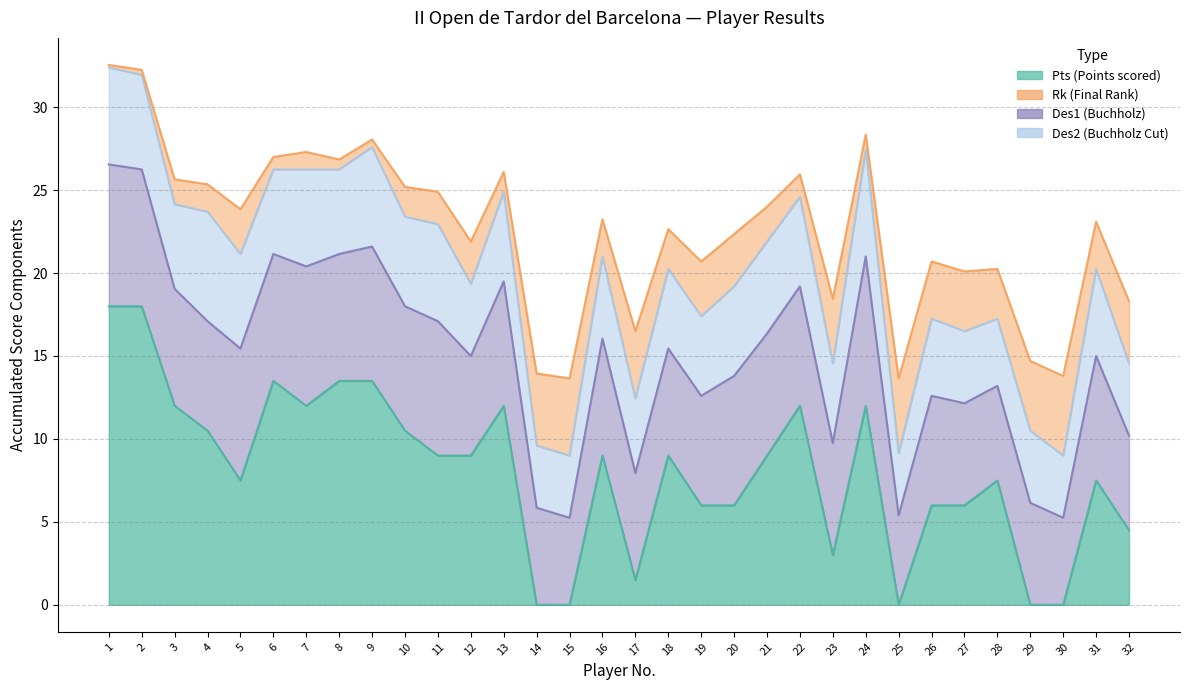

True or false: Rk and Pts intersect in this chart.

False